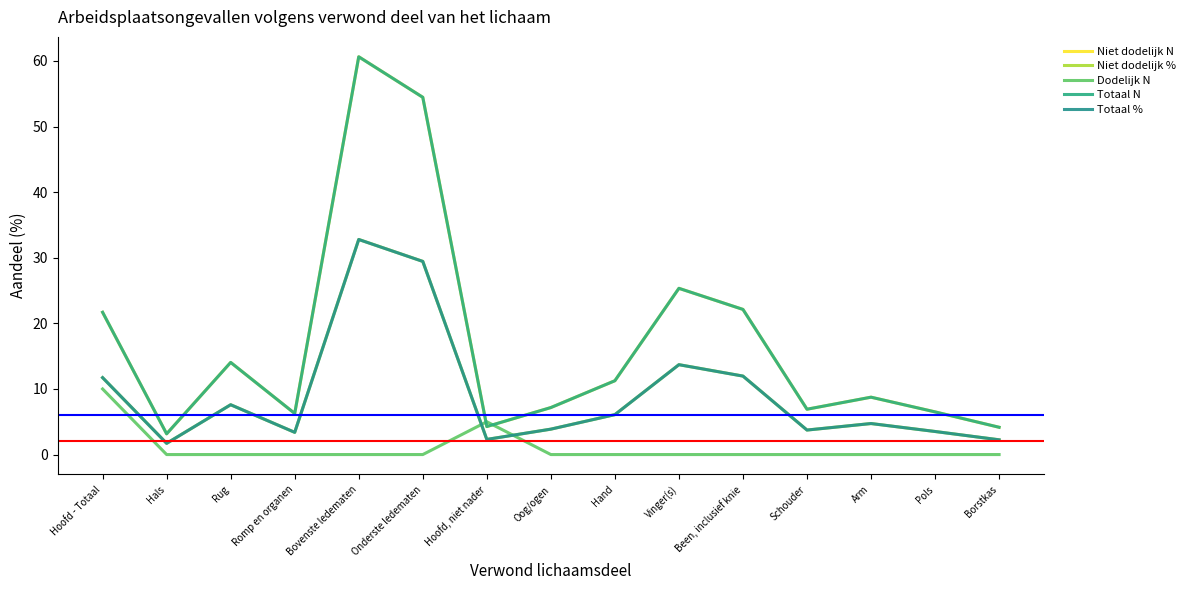

True or false: Niet dodelijk N has a value of 14.8 at Hand.

False